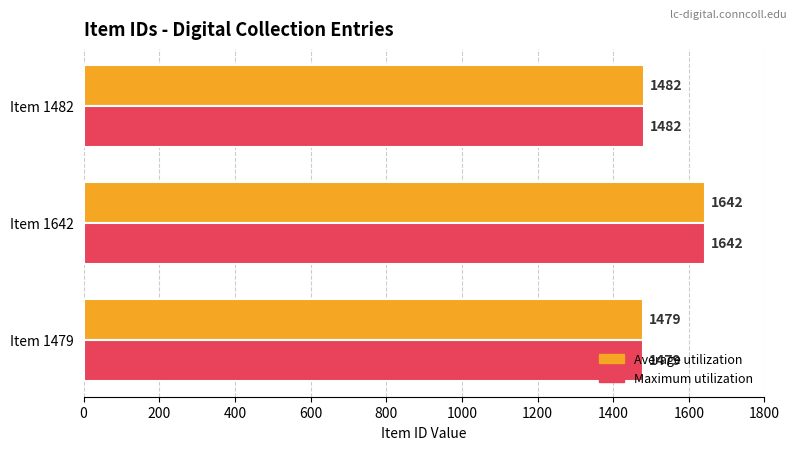

At which category is the sum across all series the highest?

Item 1642